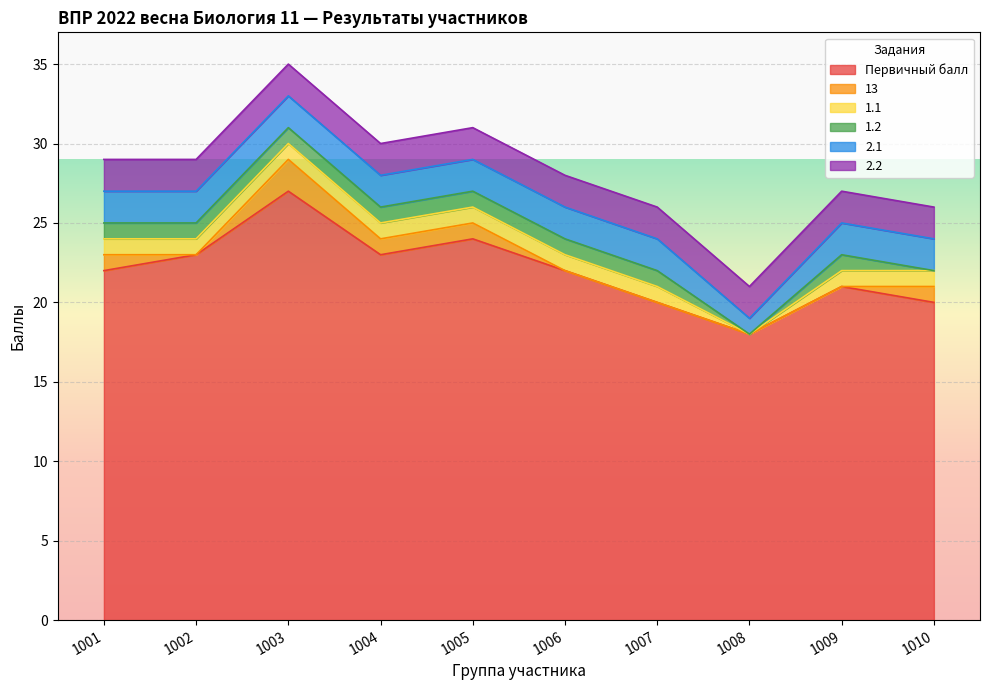

Rank the categories by 1.1 value from lowest to highest.

1008, 1001, 1002, 1003, 1004, 1005, 1006, 1007, 1009, 1010